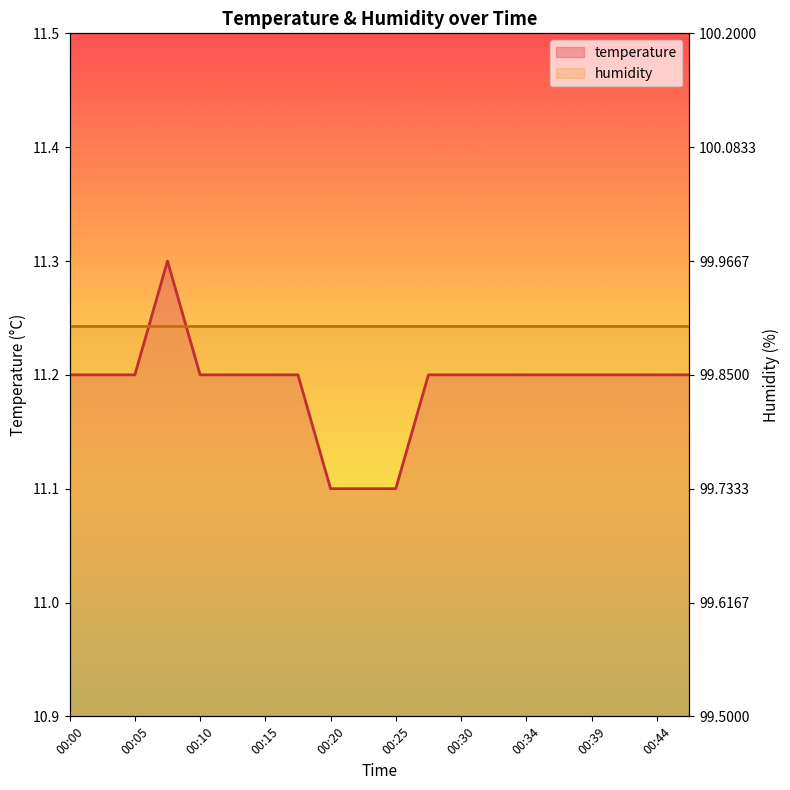

What is the ratio of the value at 00:17 to the value at 00:08?

1.0